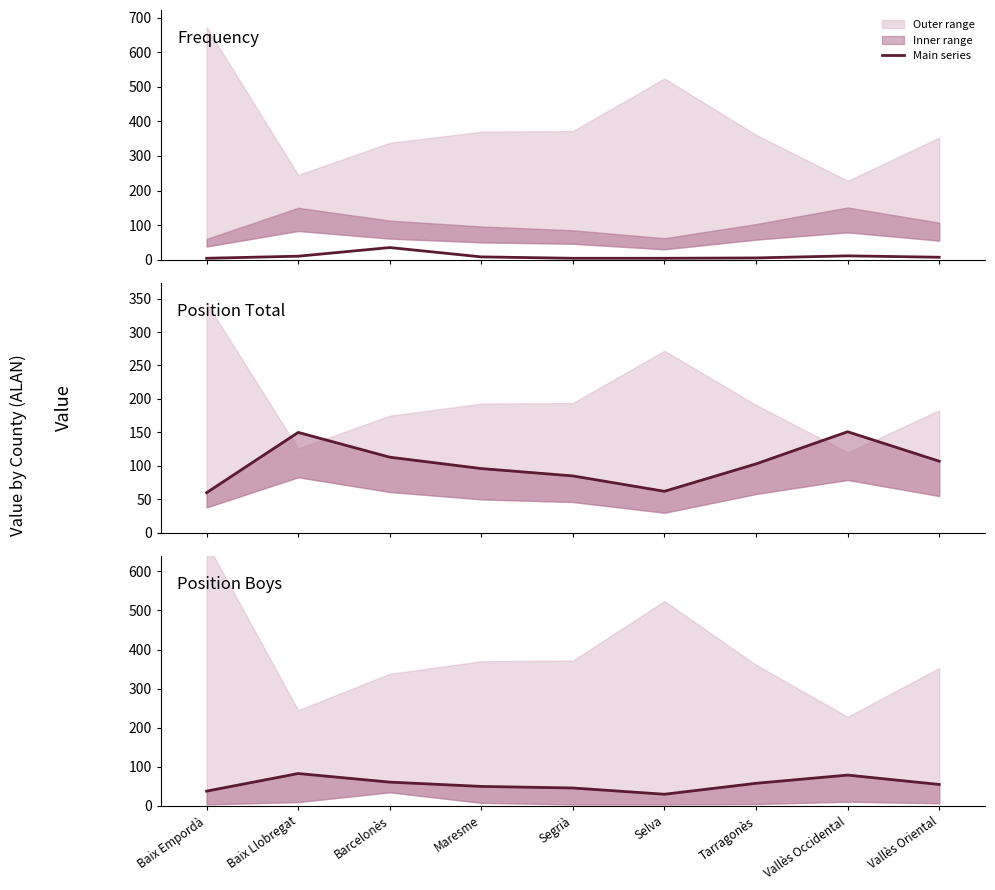

What is the label of the 3rd point from the left?

Barcelonès